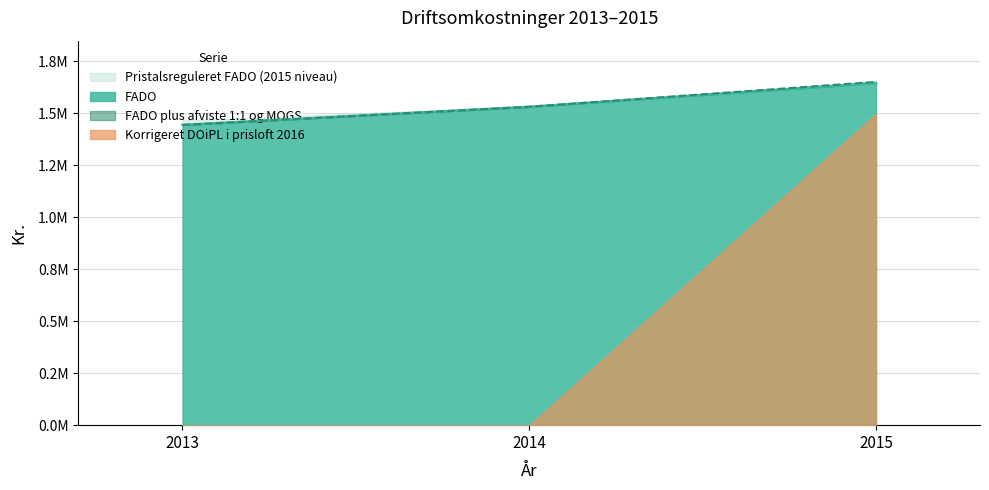

What is the sum of all FADO values?

4620098